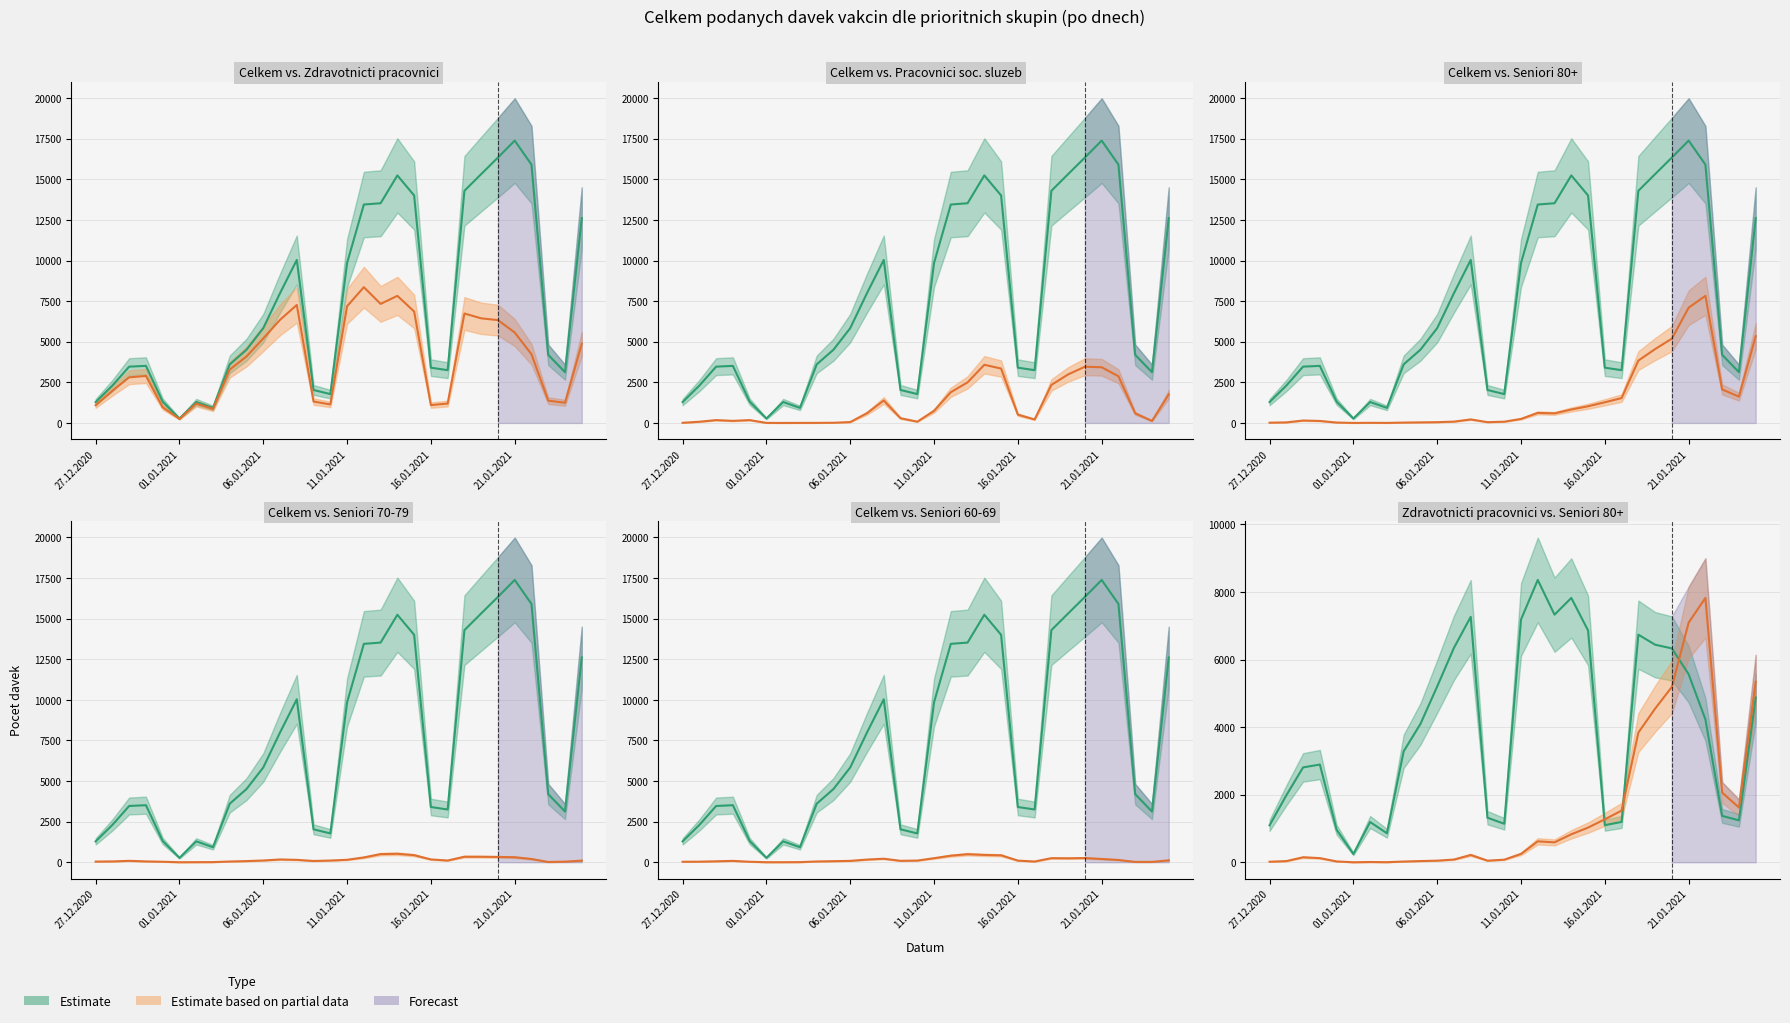

Which category has the lowest value in the Seniori 80+ series?

01.01.2021